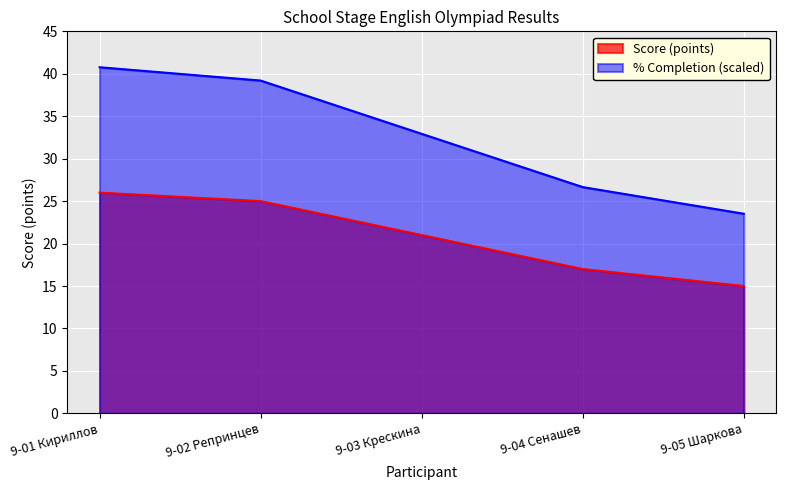

What is the label of the 2nd point from the right?

9-04 Сенашев